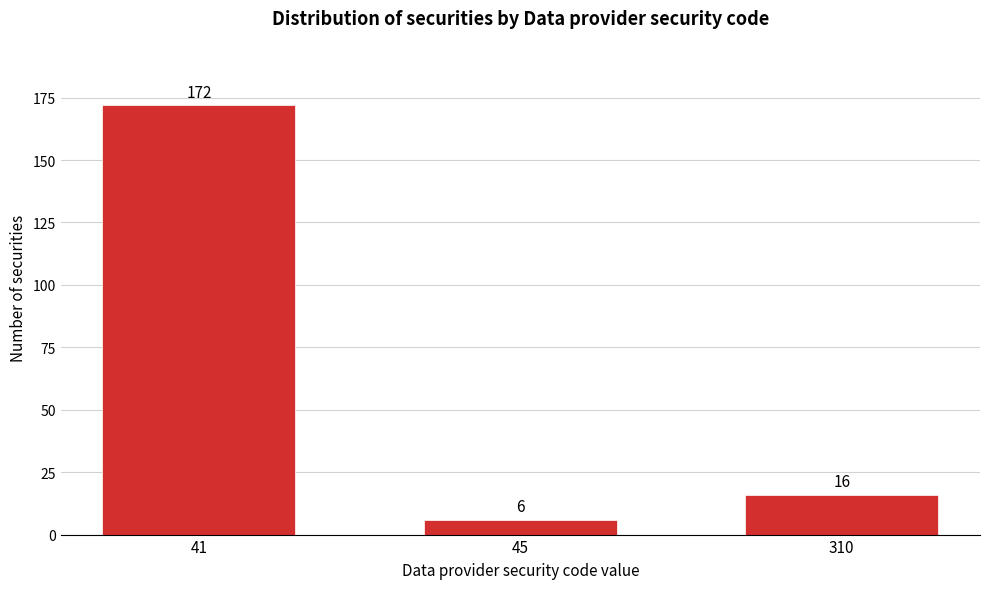

Reading right to left, transcribe all the data shown in this chart.

310=16	45=6	41=172